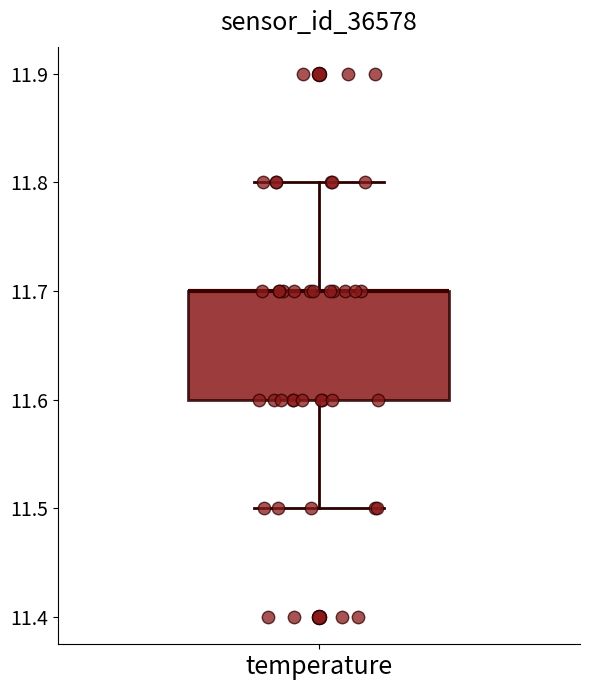

Read this box plot against the y-axis: the position of the median line, the range covered by the box, and the ends of both whiskers. The values are not printed on the chart, so give them approximately, as read against the axis.

median 11.7 (drawn on the box's upper edge), box 11.6 to 11.7, whiskers 11.5 to 11.8